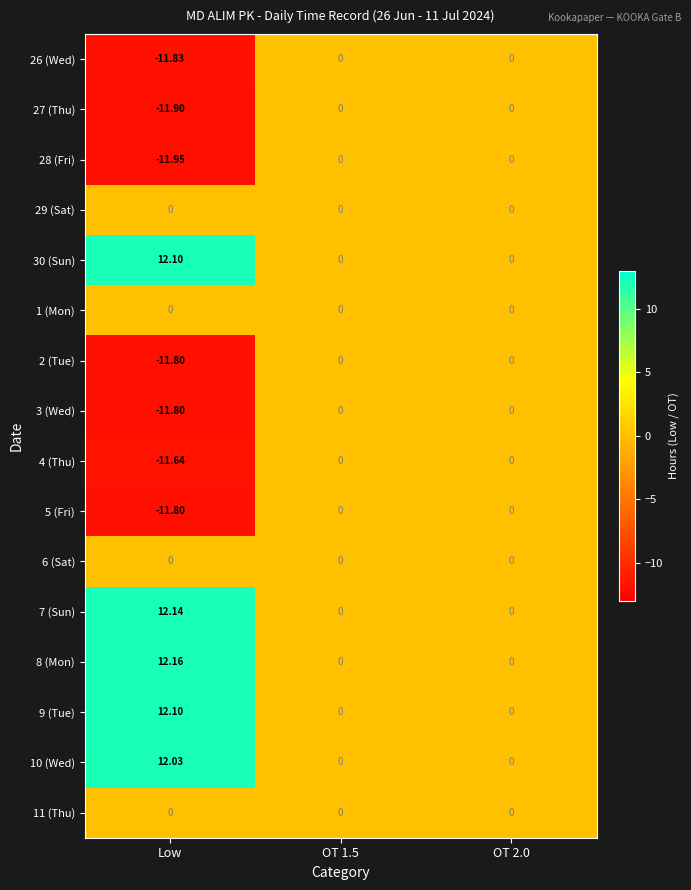

Which label corresponds to the largest value in the chart?

Low